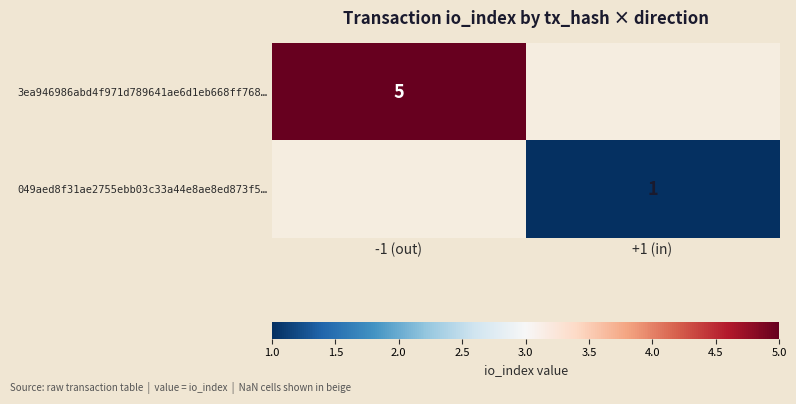

Count the number of data series in this chart.

2